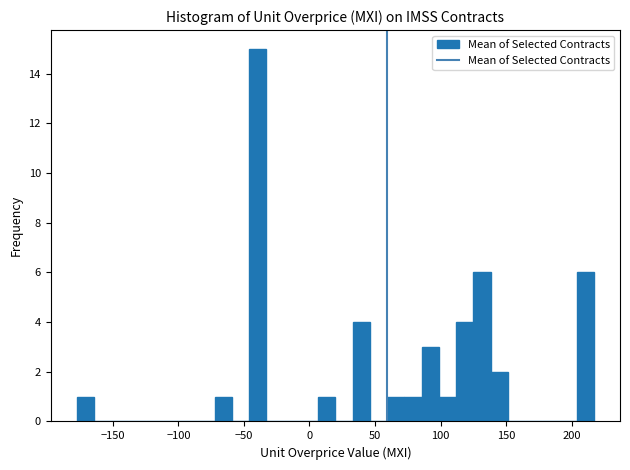

Around what value on the x-axis is the tallest bar? Give the approximate position of its centre, as read against the axis.

-40